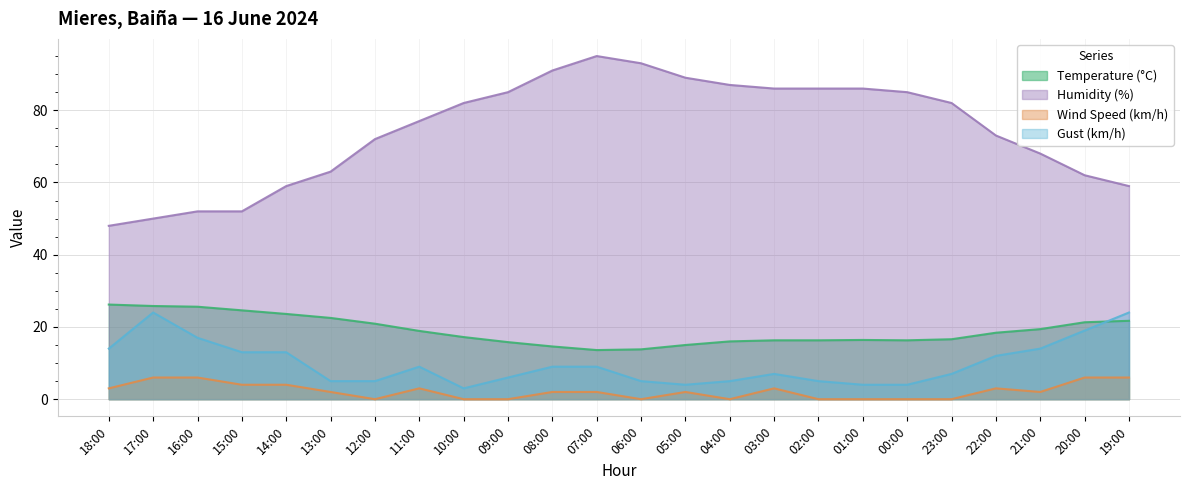

List the series in order of their peak value, highest first.

Humidity (%), Temperature (°C), Gust (km/h), Wind Speed (km/h)